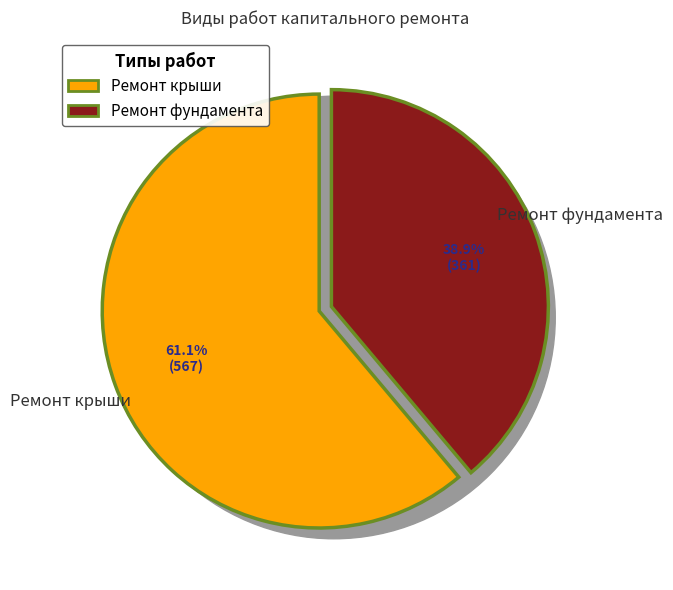

To the nearest percent, what is the difference between the largest and smallest slice percentages?

22%